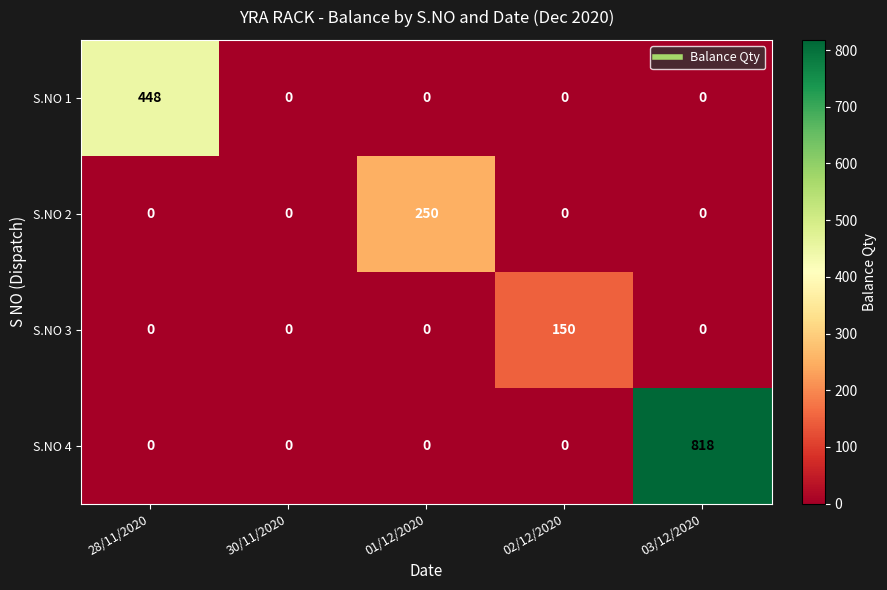

Count the number of categories in the chart.

5